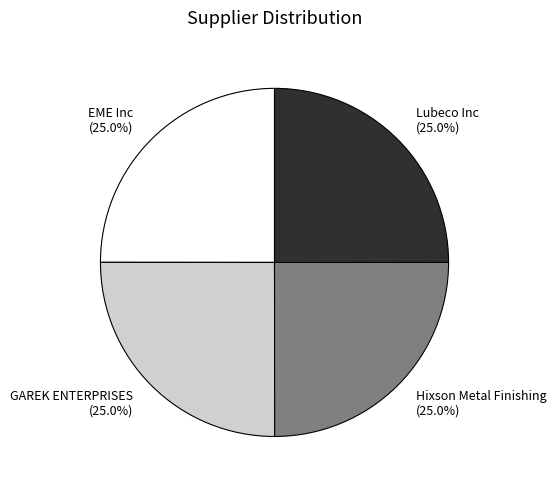

Combined, what portion of the pie is GAREK ENTERPRISES and Lubeco Inc?

50.0%